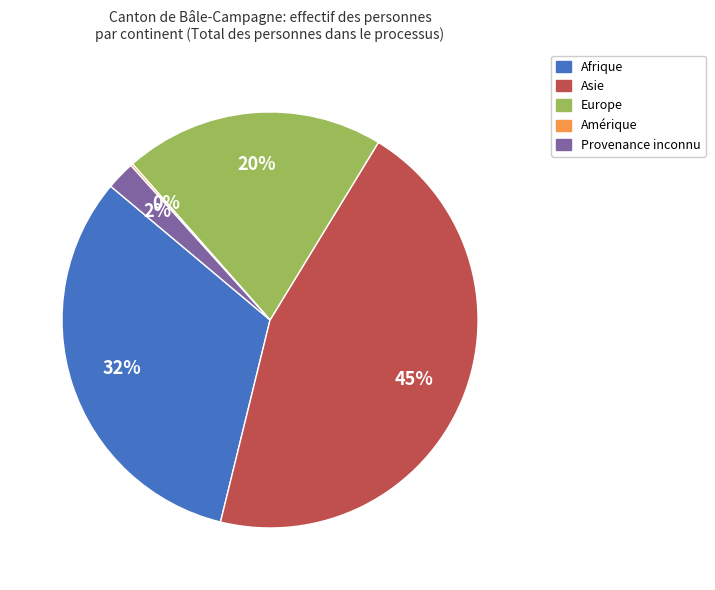

Approximately how many times larger is the value at Europe compared to Asie?

0.4